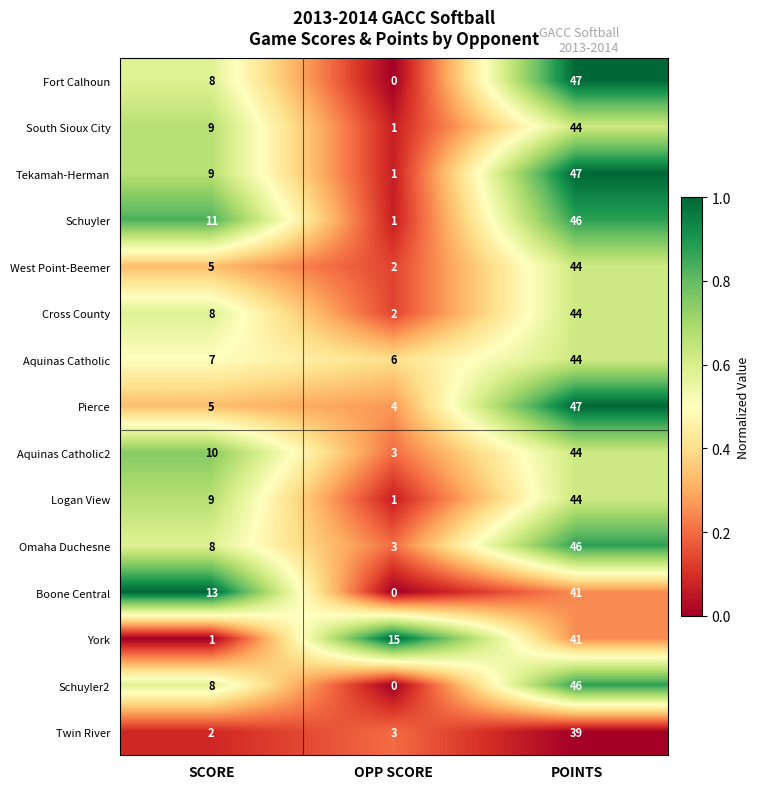

What is the difference between the highest and lowest values at SCORE?

12